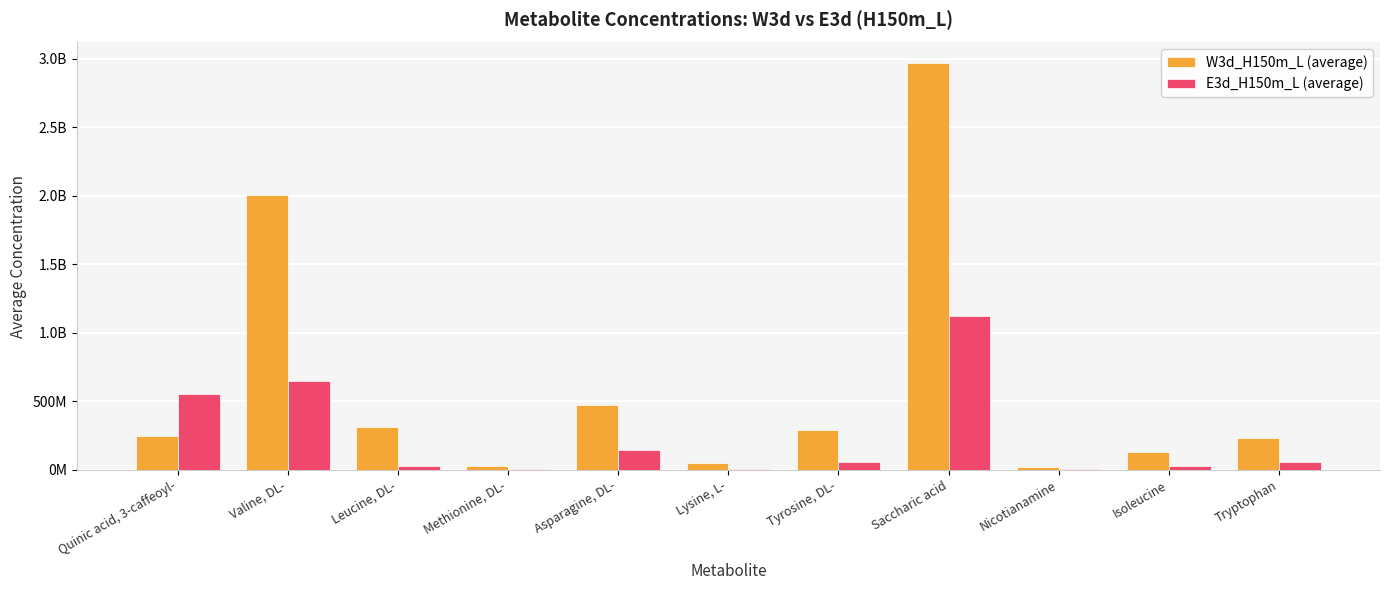

Where does the E3d_H150m_L (average) series first go above 54734672?

Quinic acid, 3-caffeoyl-